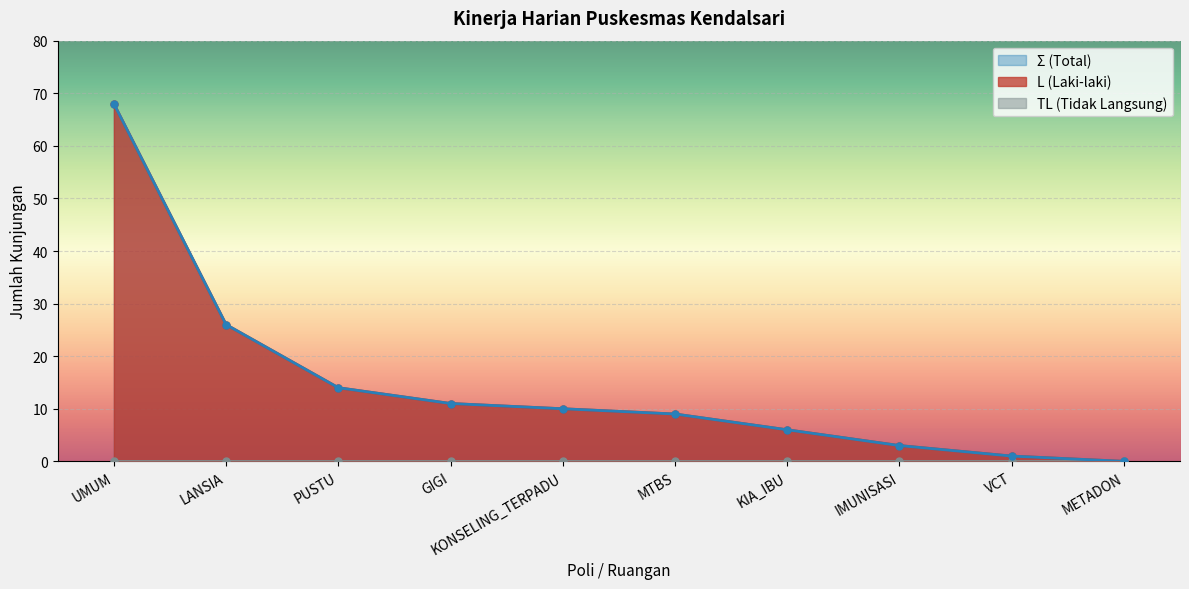

Which series has the largest total across all categories?

L (Laki-laki)